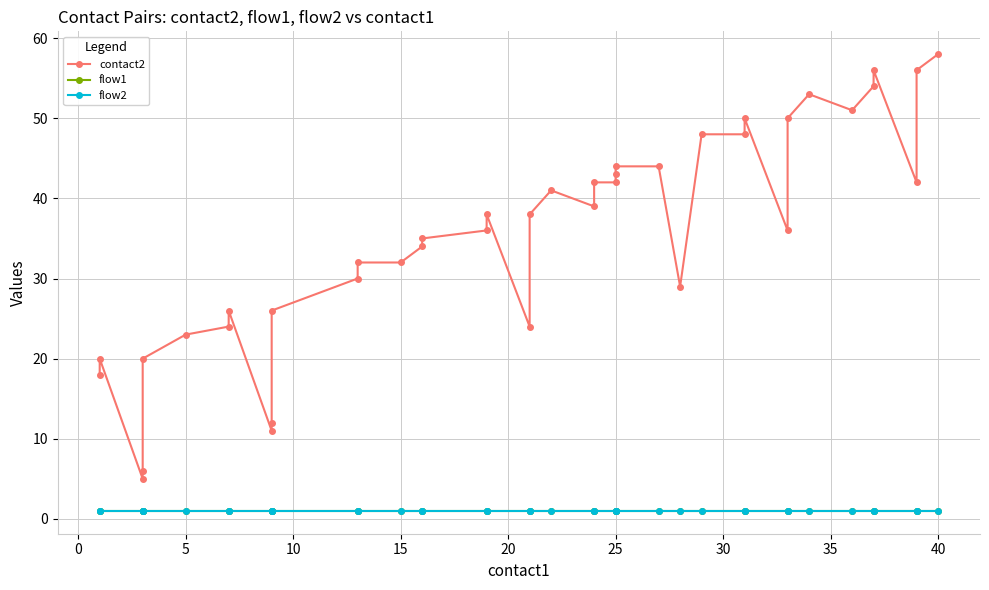

True or false: flow2 has more than 2 points higher than both neighbors.

False